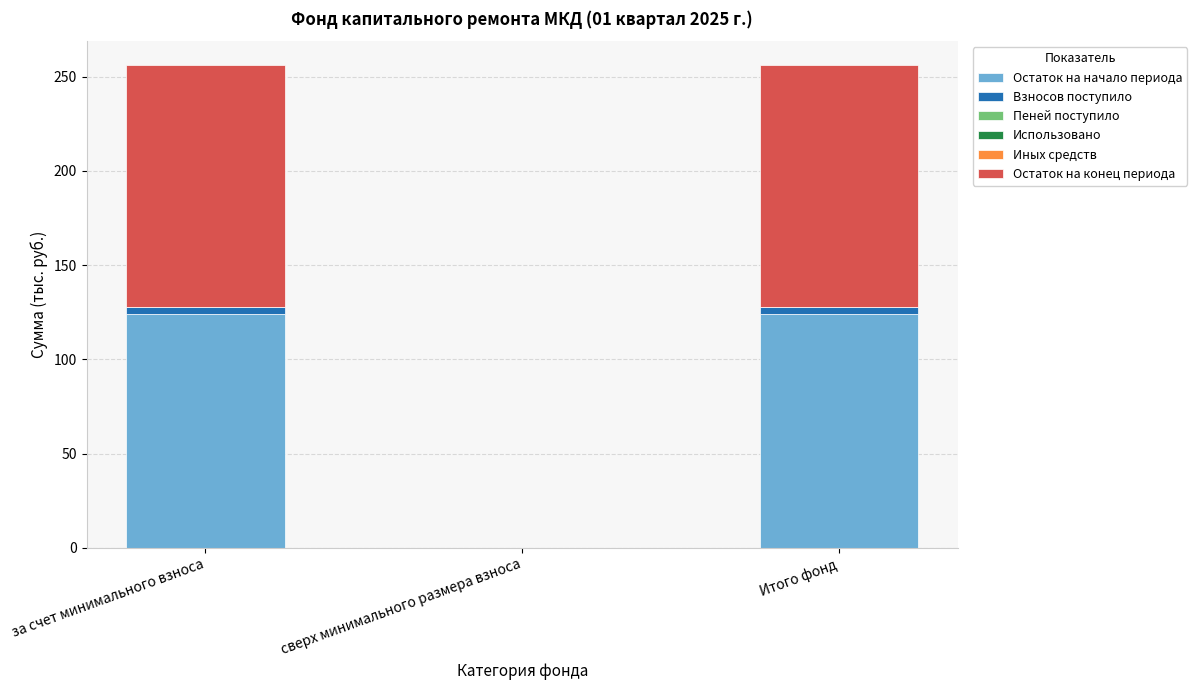

The value of Остаток на начало периода at за счет минимального взноса is 124.1. True or false?

True